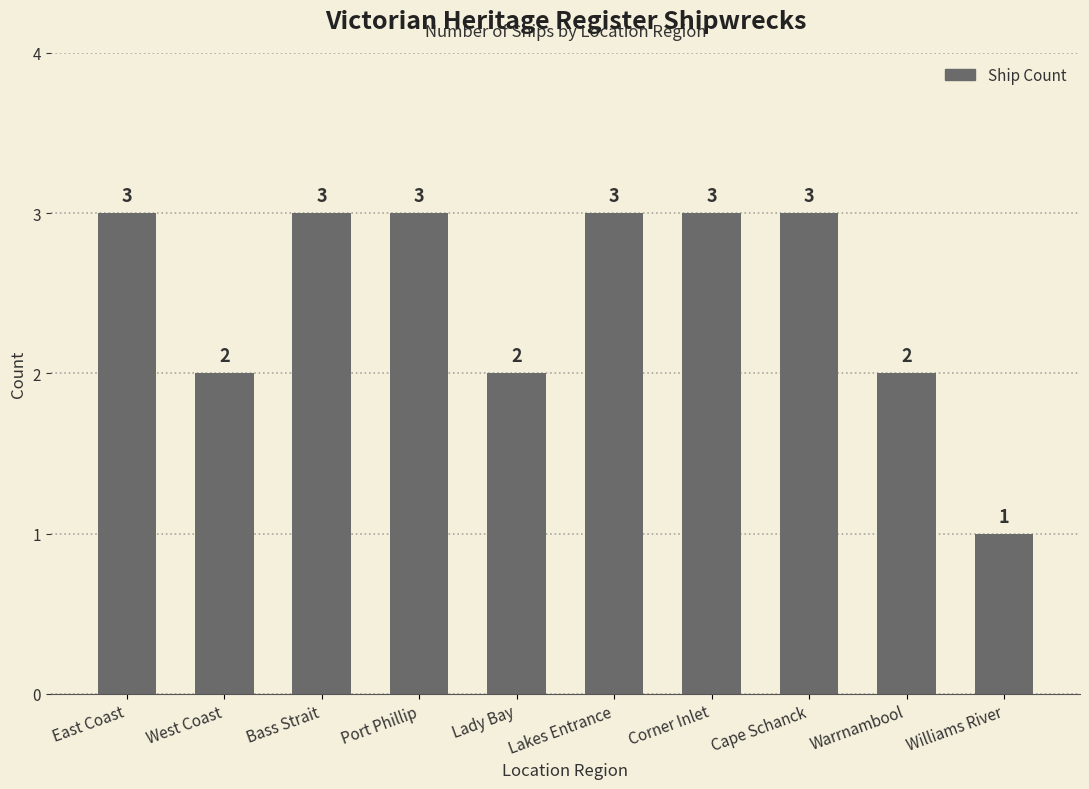

Does the chart contain stacked bars?

No